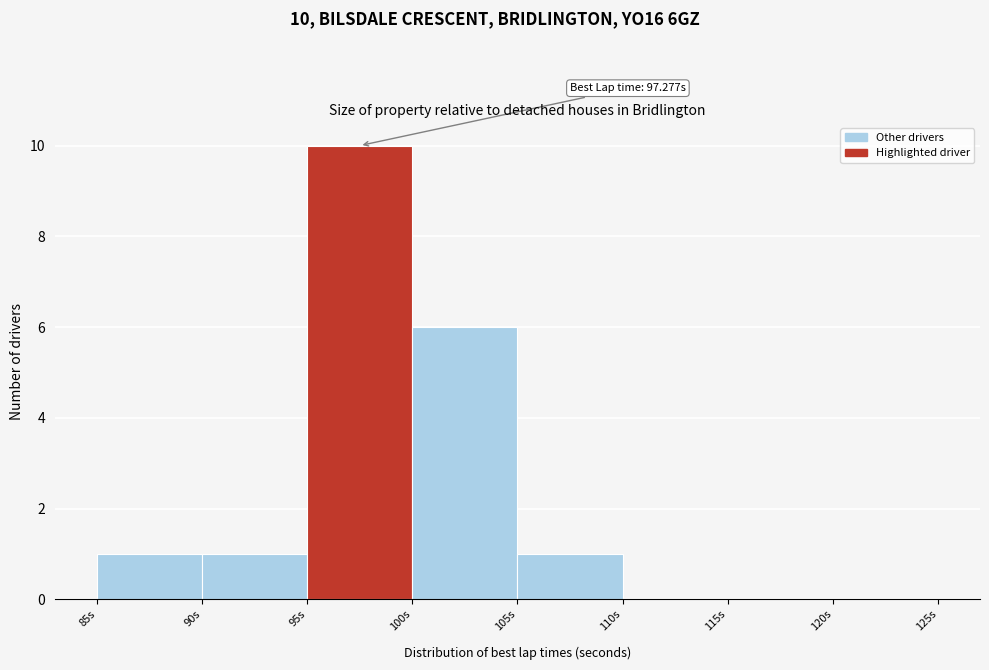

Over which range of the x-axis is the bar tallest?

95 to 100